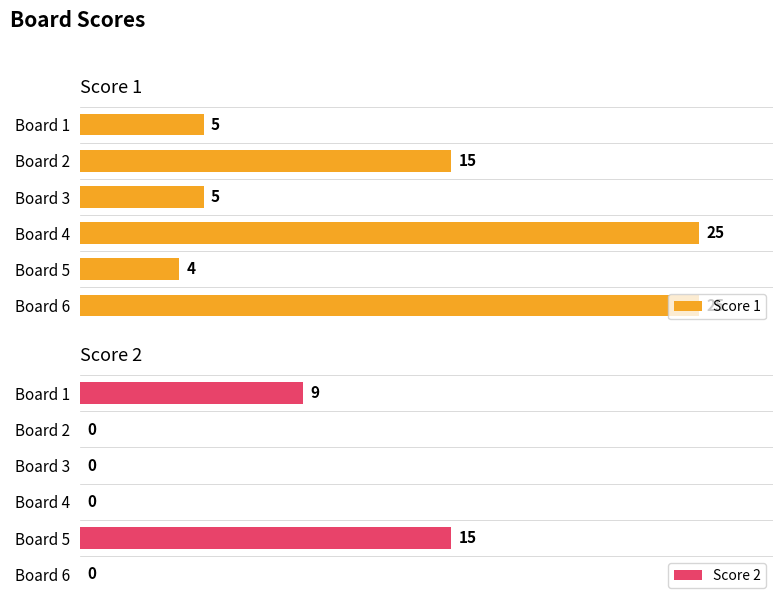

Are the bars horizontal?

Yes